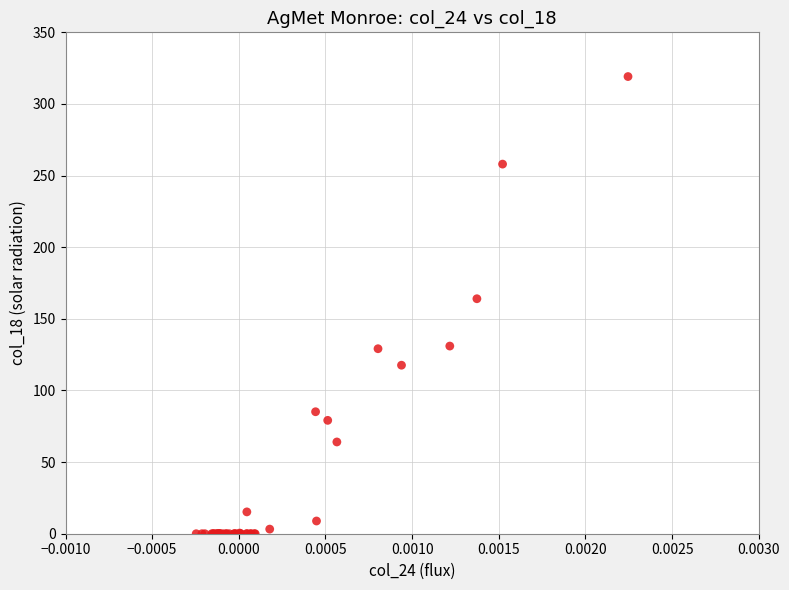

What Y value in the scatter plot is closest to 159?

164.0